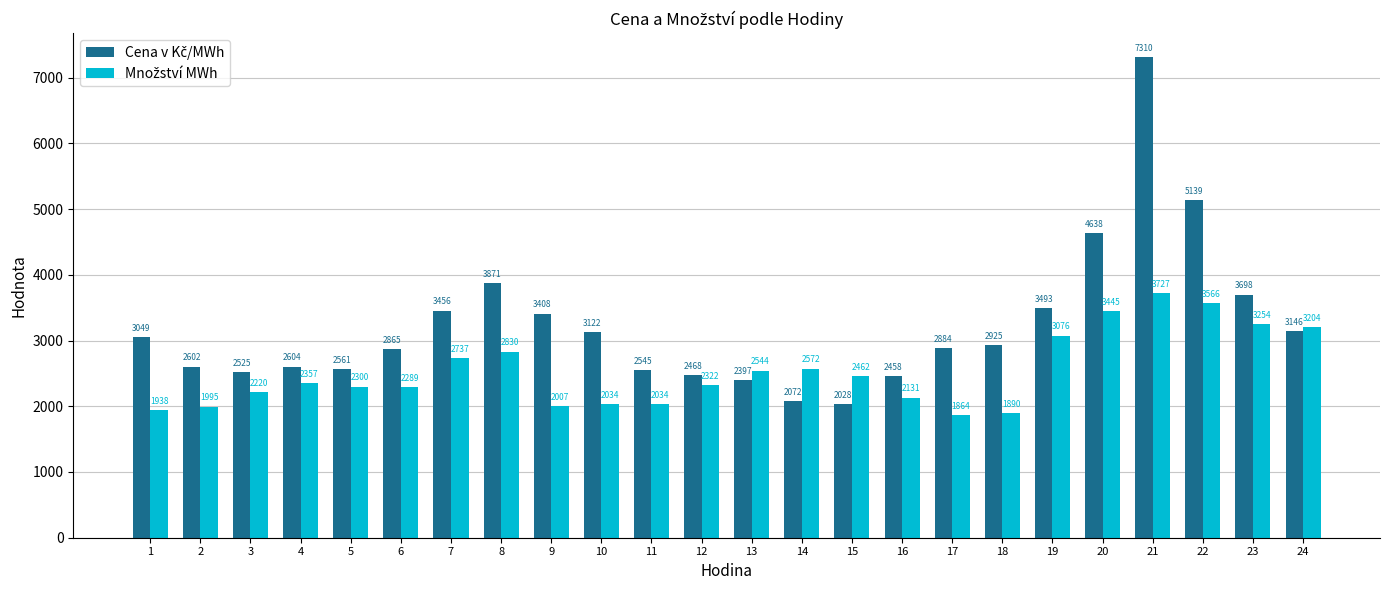

How many distinct data groups are displayed?

2